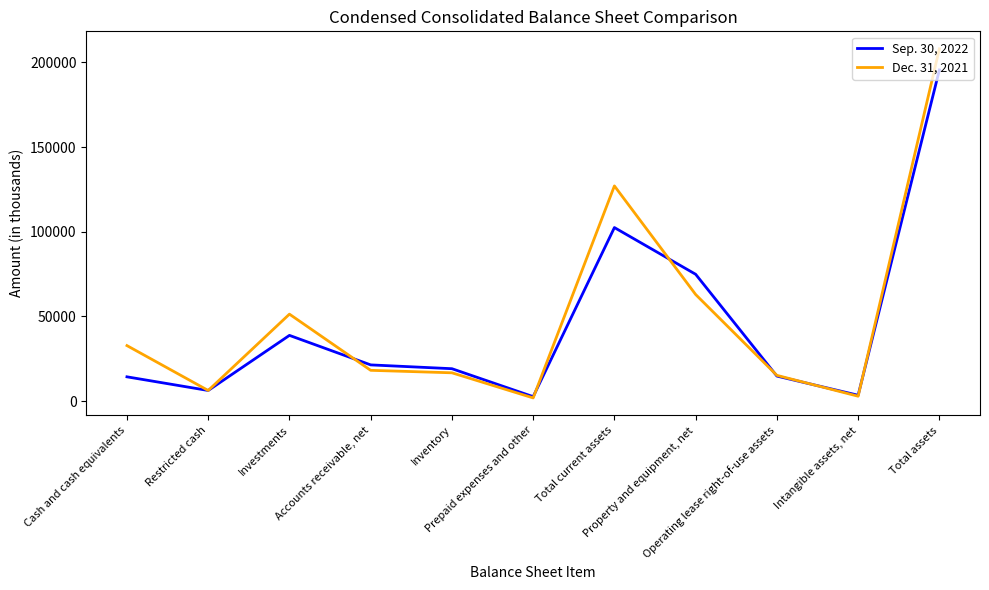

Which series has the widest spread of values?

Dec. 31, 2021